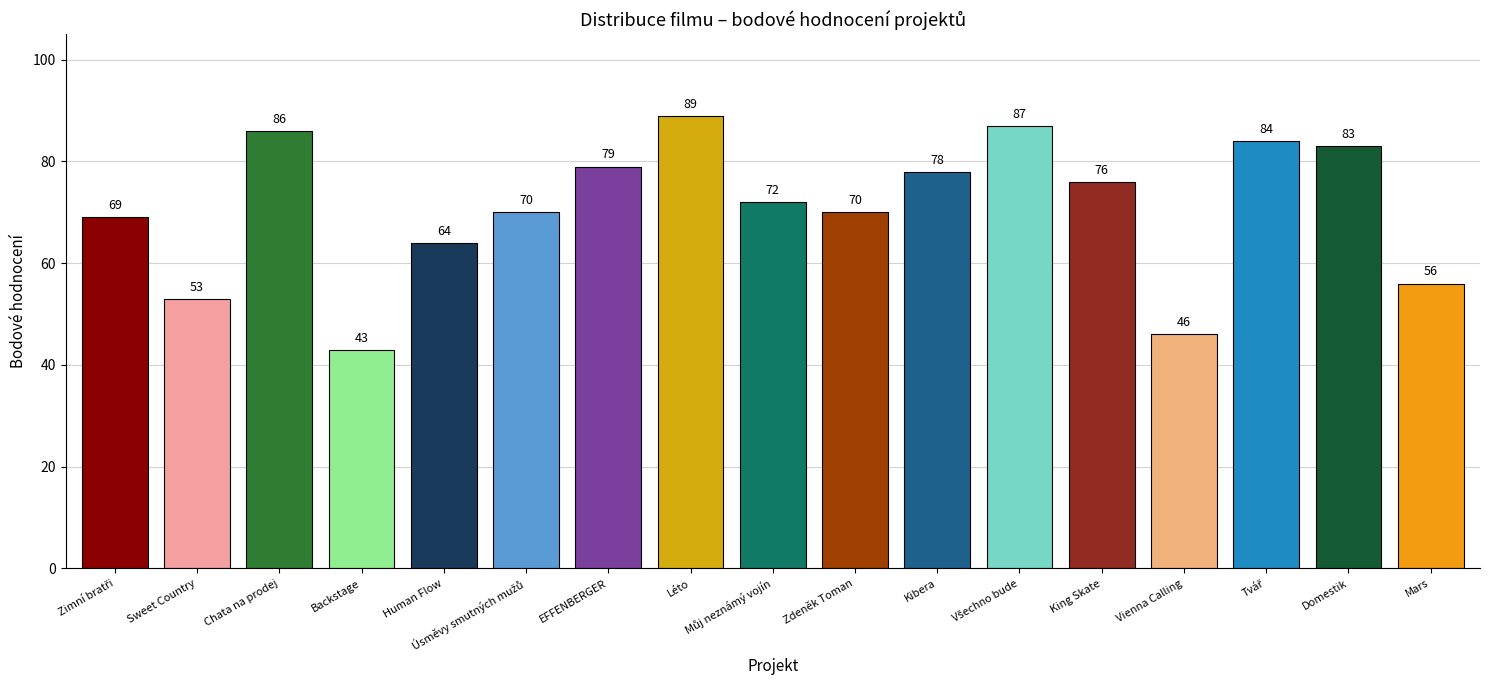

Reading left to right, what are all the values shown in this chart?

69	53	86	43	64	70	79	89	72	70	78	87	76	46	84	83	56